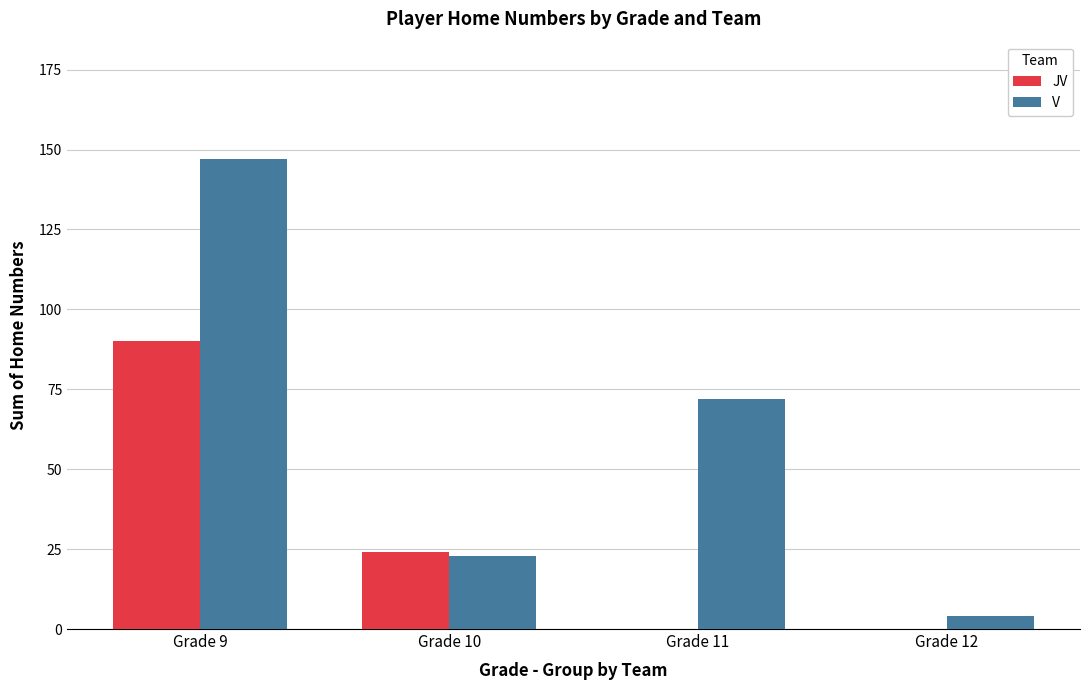

Reading left to right, list all the values displayed in this chart.

JV: 90	24	0	0
V: 147	23	72	4